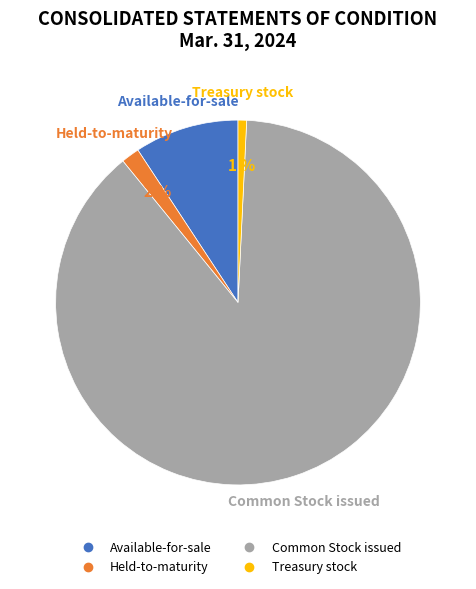

To the nearest percent, what is the average slice percentage?

25%